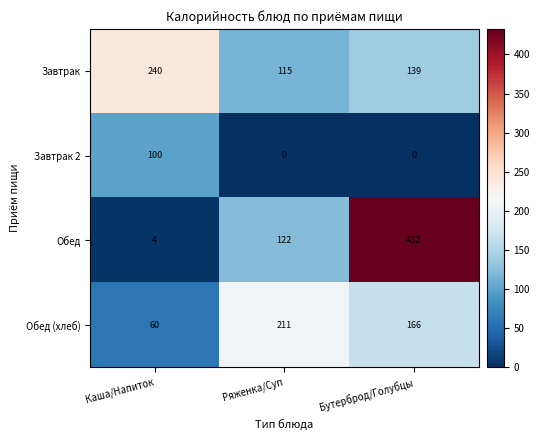

How many values in the Завтрак 2 series exceed 0?

1